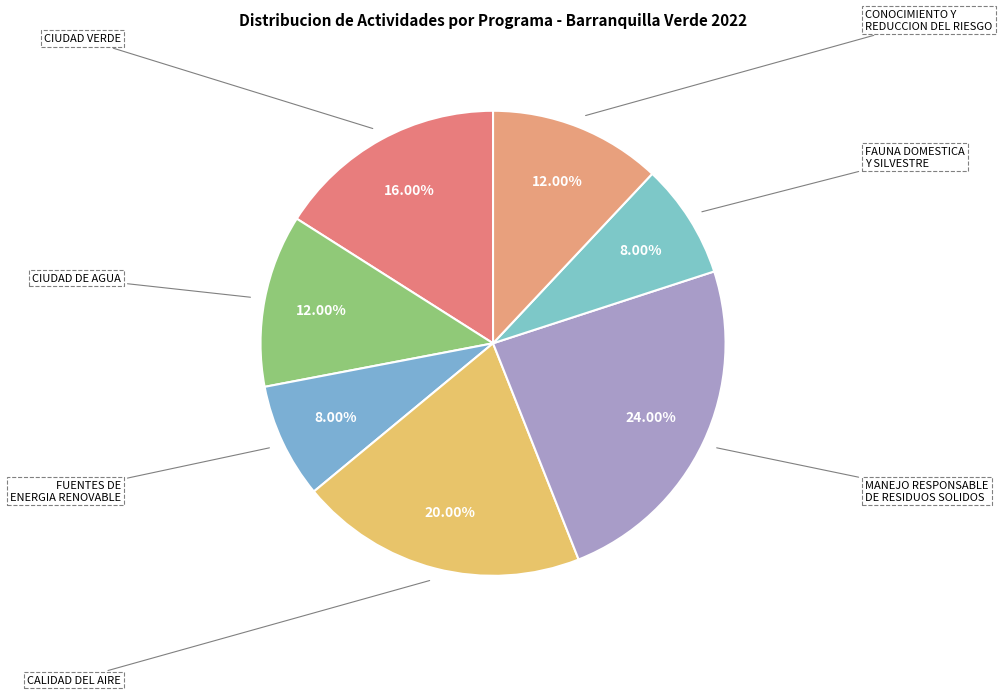

What is the largest slice in the pie chart?

MANEJO RESPONSABLE DE RESIDUOS SOLIDOS